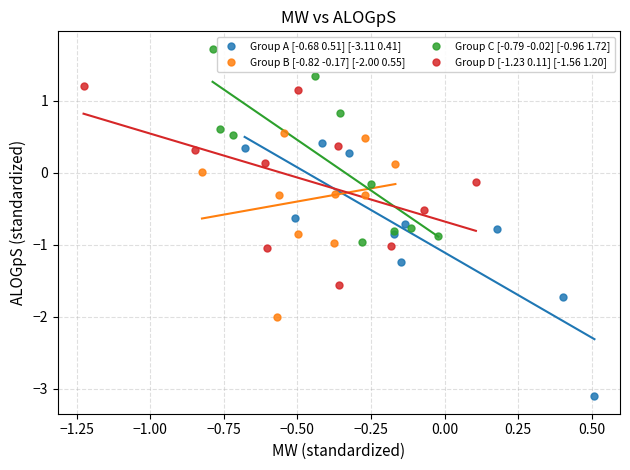

What are all the series names shown in the legend?

Group A [-0.68 0.51] [-3.11 0.41], Group B [-0.82 -0.17] [-2.00 0.55], Group C [-0.79 -0.02] [-0.96 1.72], Group D [-1.23 0.11] [-1.56 1.20]